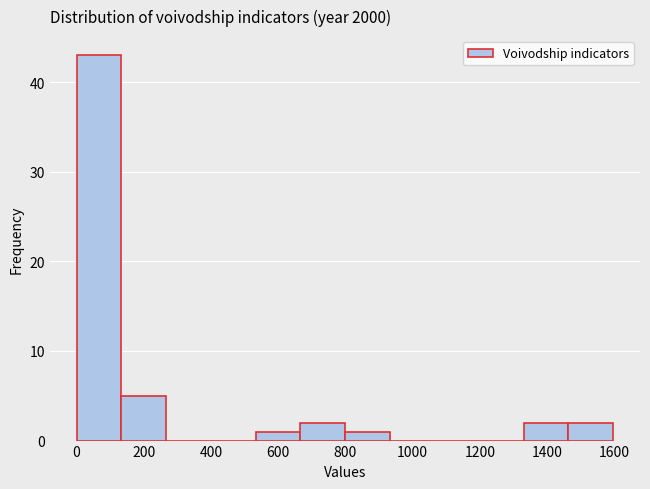

Reading left to right, transcribe this chart: for each bar, give the range it covers on the x-axis and its height. Neither the bar edges nor the heights are printed on the chart, so give them approximately, as read against the axes.

0 to 140: 43
140 to 260: 5
260 to 400: 0
400 to 540: 0
540 to 660: 1
660 to 800: 2
800 to 940: 1
940 to 1060: 0
1060 to 1200: 0
1200 to 1340: 0
1340 to 1460: 2
1460 to 1600: 2